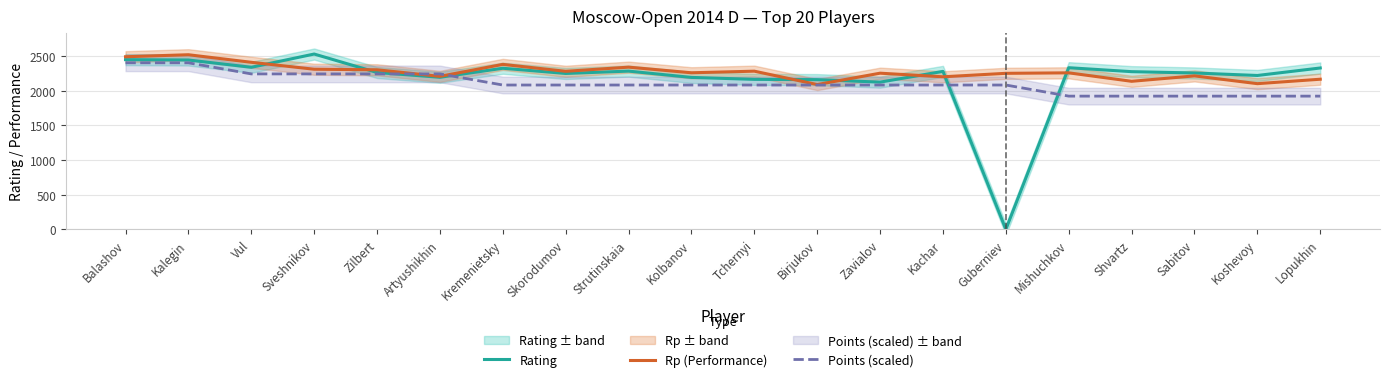

How many data points in Points (scaled) are above 2081?

15